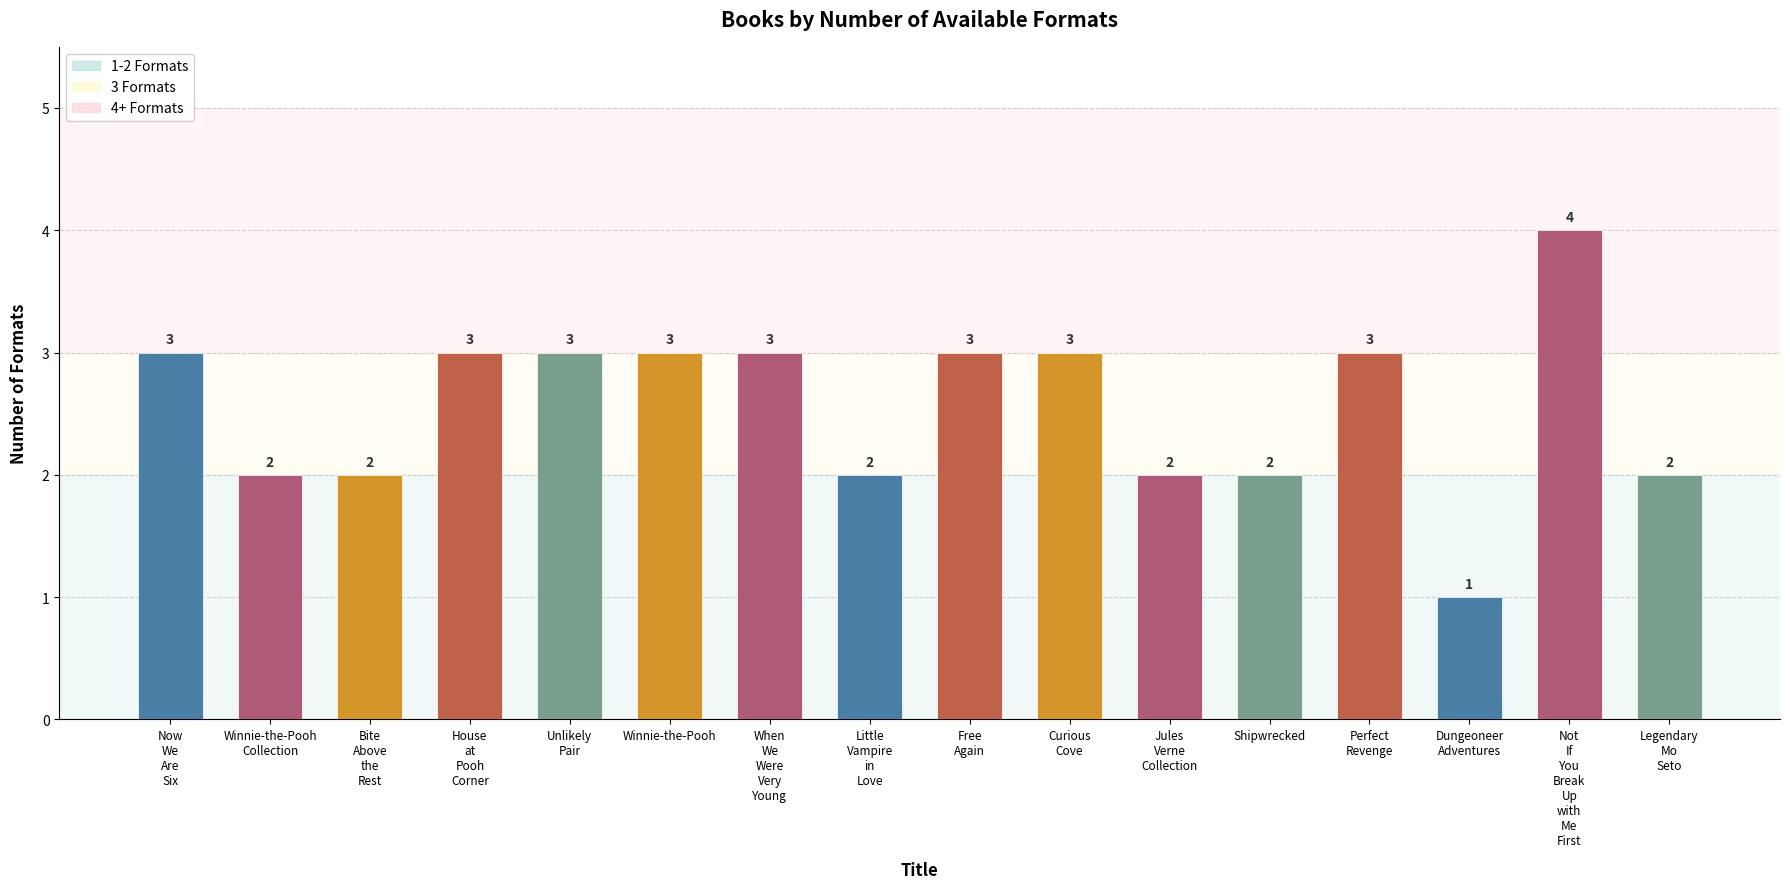

Reading left to right, extract all data points from this chart.

Now
We
Are
Six=3	Winnie-the-Pooh
Collection=2	Bite
Above
the
Rest=2	House
at
Pooh
Corner=3	Unlikely
Pair=3	Winnie-the-Pooh=3	When
We
Were
Very
Young=3	Little
Vampire
in
Love=2	Free
Again=3	Curious
Cove=3	Jules
Verne
Collection=2	Shipwrecked=2	Perfect
Revenge=3	Dungeoneer
Adventures=1	Not
If
You
Break
Up
with
Me
First=4	Legendary
Mo
Seto=2